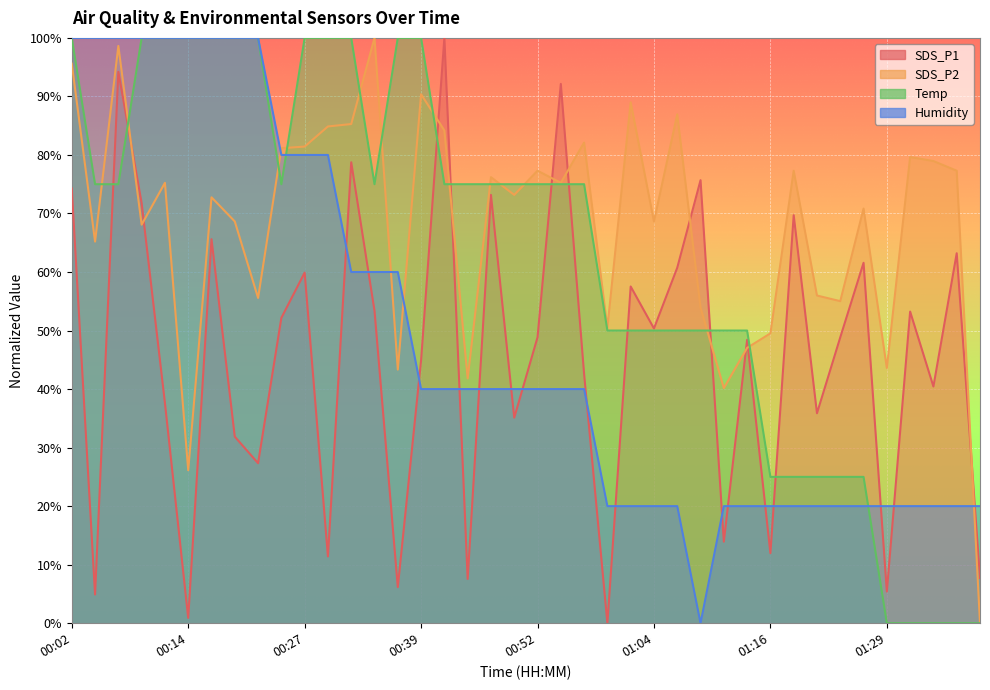

Reading left to right, transcribe all the data shown in this chart.

SDS_P1: 74.3	4.9	94.2	71.8	37.6	0.9	65.6	31.9	27.3	52.2	59.9	11.4	78.7	53.4	6.2	44.9	100.0	7.6	73.2	35.1	48.8	92.1	42.6	0.0	57.5	50.4	60.7	75.7	13.9	48.4	12.0	69.7	35.9	48.8	61.6	5.4	53.2	40.4	63.2	7.7
SDS_P2: 95.6	65.2	98.6	68.1	75.2	26.1	72.8	68.6	55.6	81.2	81.4	84.9	85.3	100.0	43.3	90.4	84.2	41.8	76.2	73.2	77.3	75.2	82.1	50.5	89.0	68.6	86.9	53.9	40.2	47.0	49.5	77.3	56.0	55.0	70.8	43.6	79.6	79.0	77.3	0.0
Temp: 100.0	75.0	75.0	100.0	100.0	100.0	100.0	100.0	100.0	75.0	100.0	100.0	100.0	75.0	100.0	100.0	75.0	75.0	75.0	75.0	75.0	75.0	75.0	50.0	50.0	50.0	50.0	50.0	50.0	50.0	25.0	25.0	25.0	25.0	25.0	0.0	0.0	0.0	0.0	0.0
Humidity: 100.0	100.0	100.0	100.0	100.0	100.0	100.0	100.0	100.0	80.0	80.0	80.0	60.0	60.0	60.0	40.0	40.0	40.0	40.0	40.0	40.0	40.0	40.0	20.0	20.0	20.0	20.0	0.0	20.0	20.0	20.0	20.0	20.0	20.0	20.0	20.0	20.0	20.0	20.0	20.0